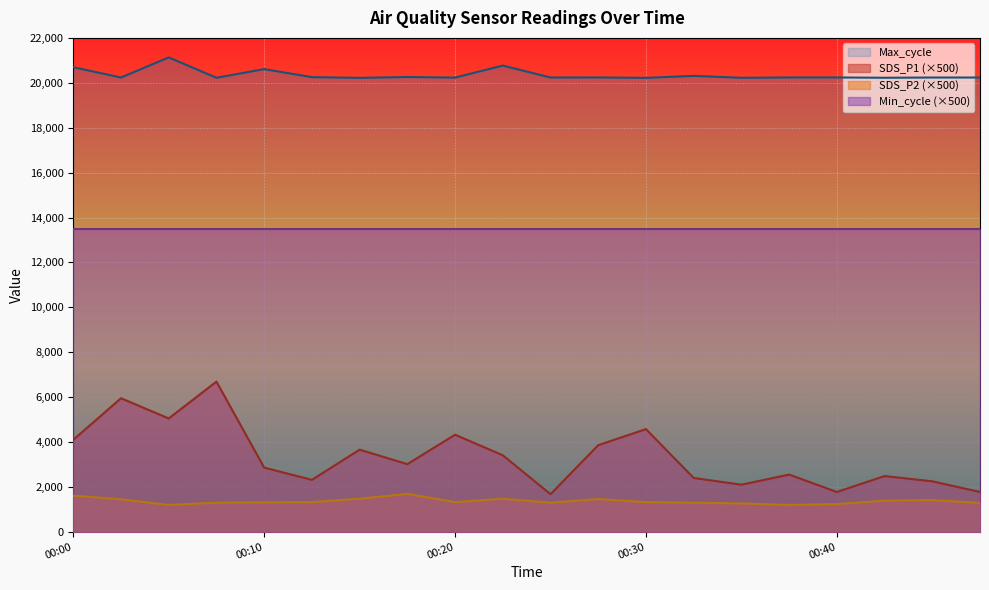

What is the sum of all Max_cycle values?

407017